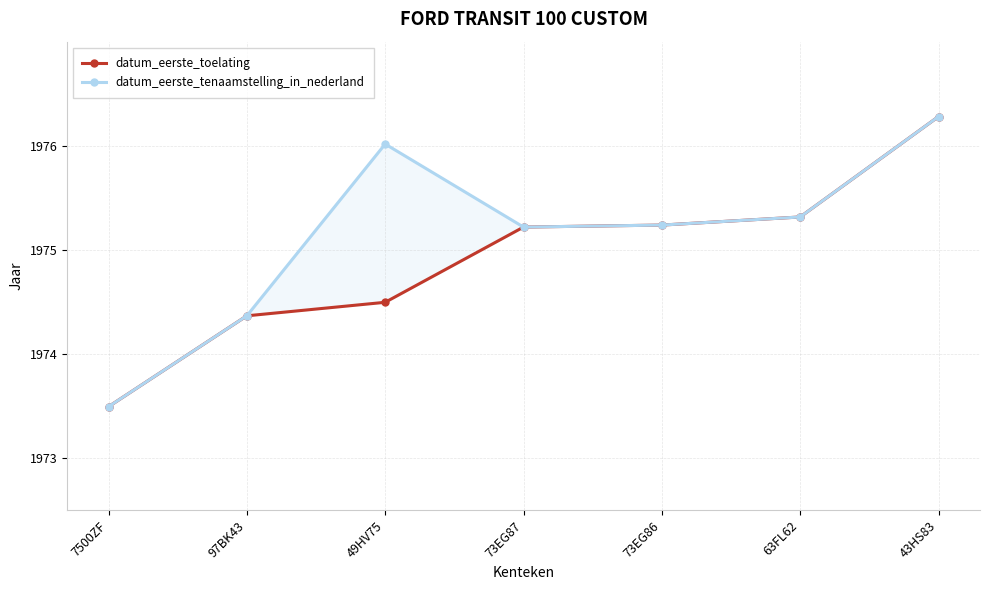

Which category has the highest value across all series?

43HS83